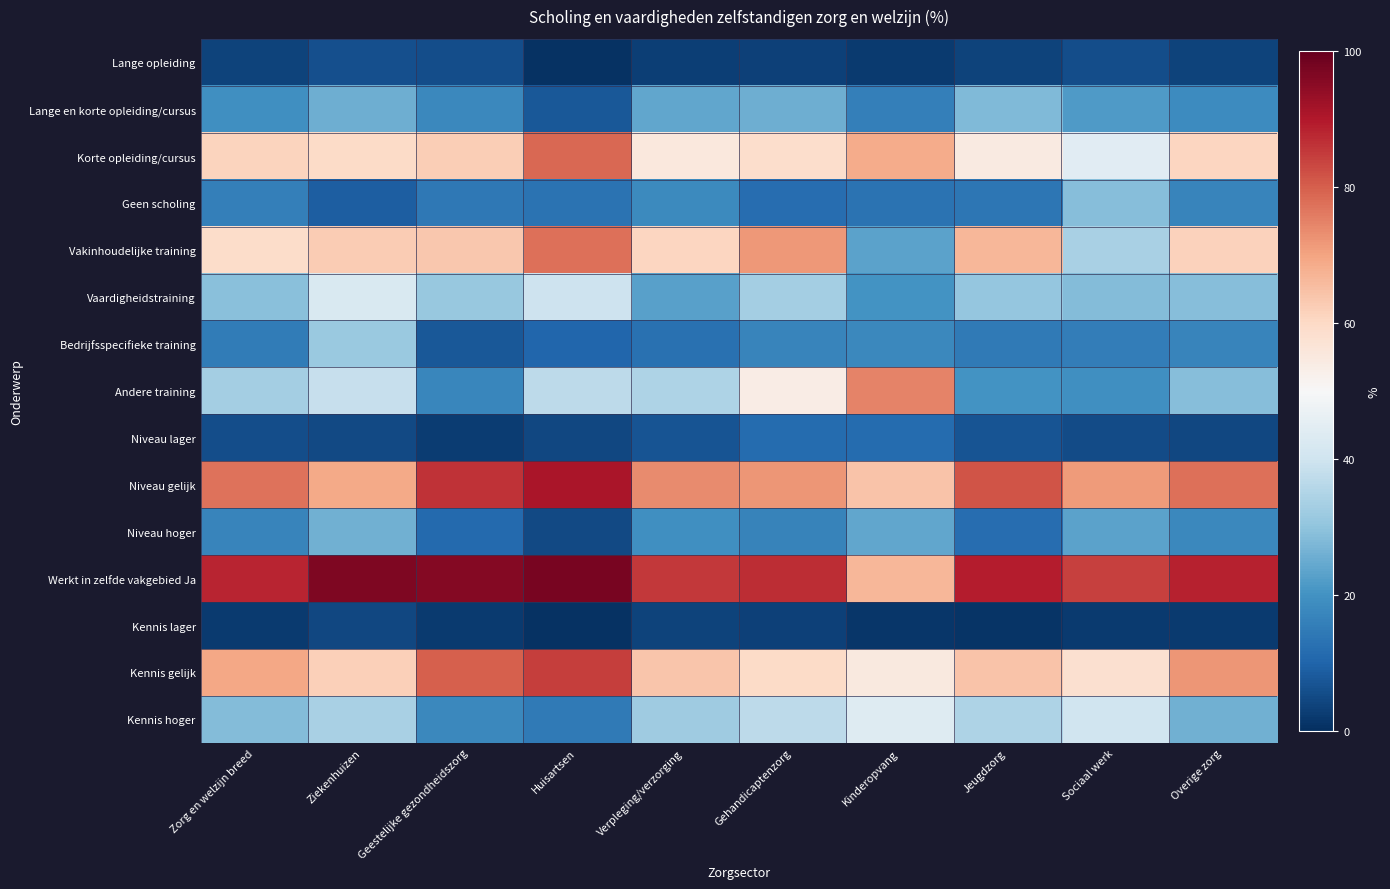

Which has a higher value, Huisartsen or Kinderopvang?

Kinderopvang